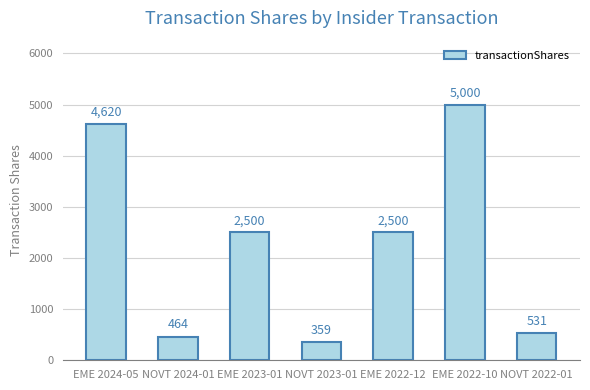

Are the bars grouped side by side (vs. stacked)?

No